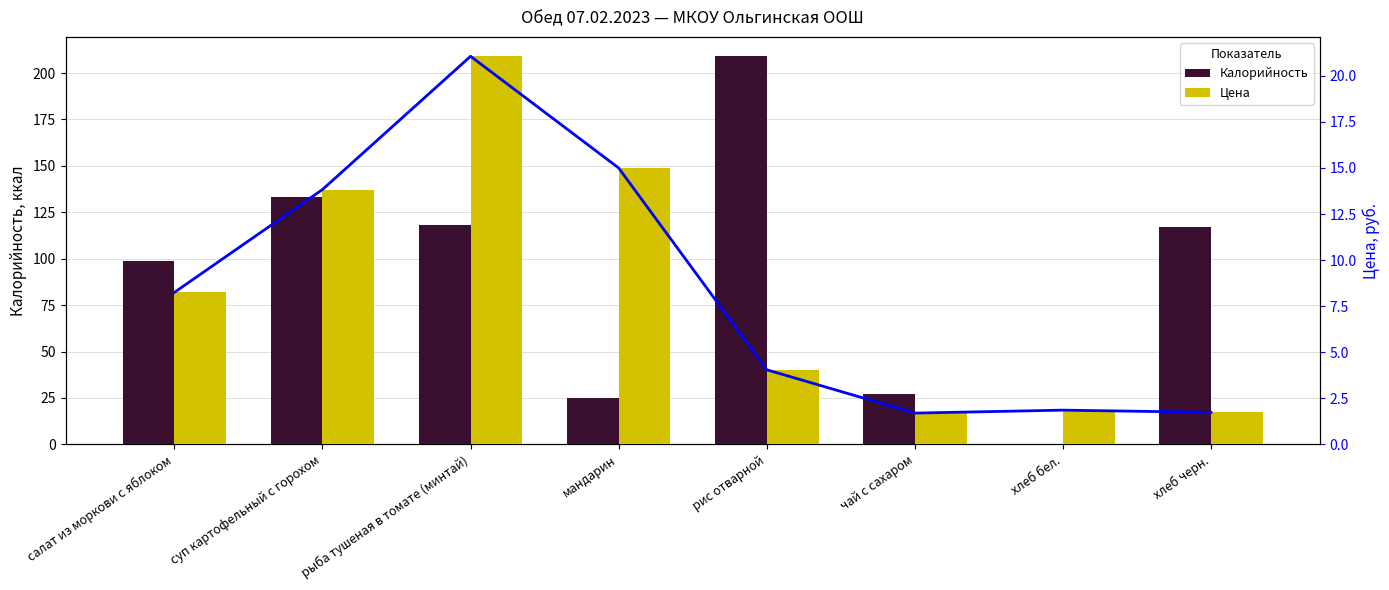

How many values in the Цена series are below 8?

4